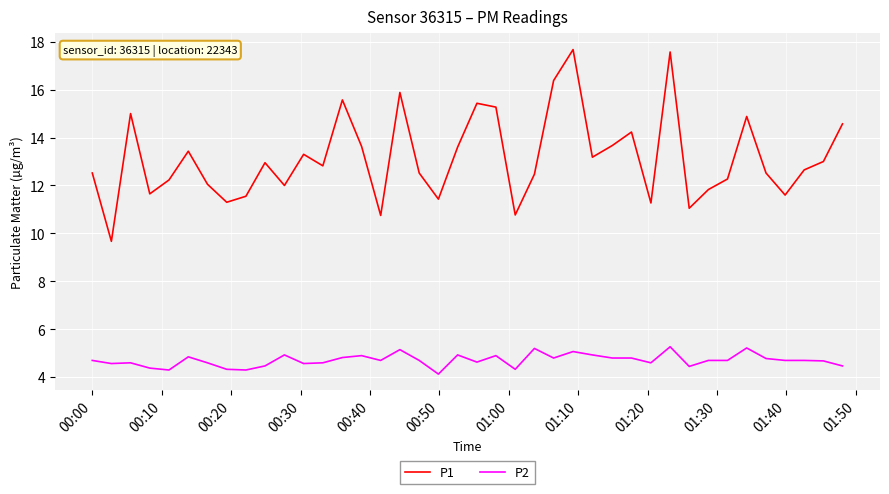

What is the minimum value for P2?

4.1